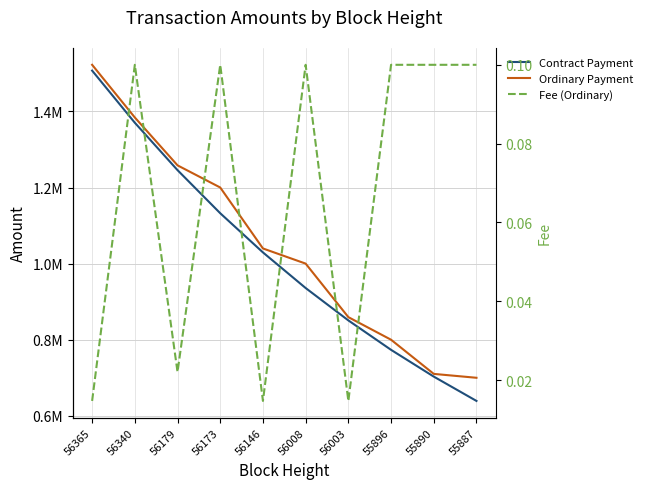

Rank the series by their maximum value, from lowest to highest.

Fee (Ordinary), Contract Payment, Ordinary Payment